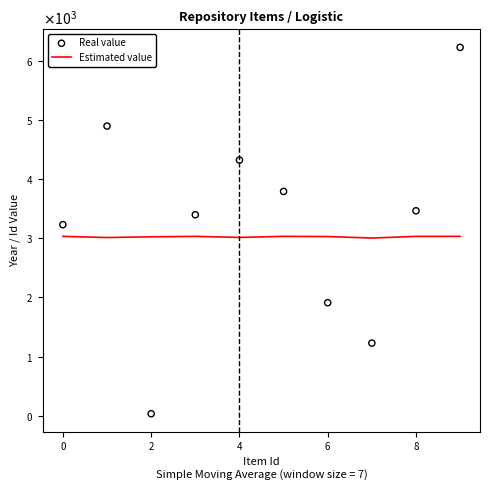

Which series has the largest Y range (max minus min)?

Real value